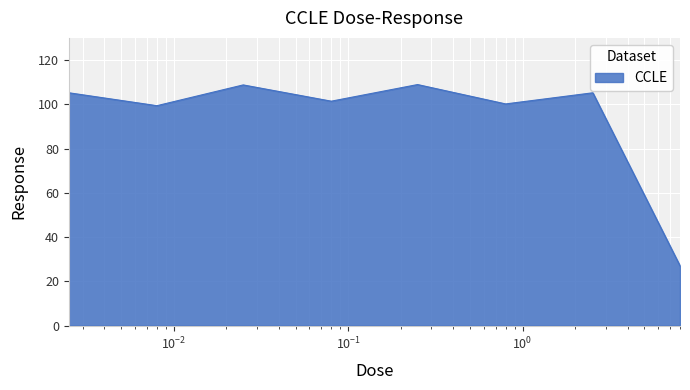

Count the number of categories in the chart.

8